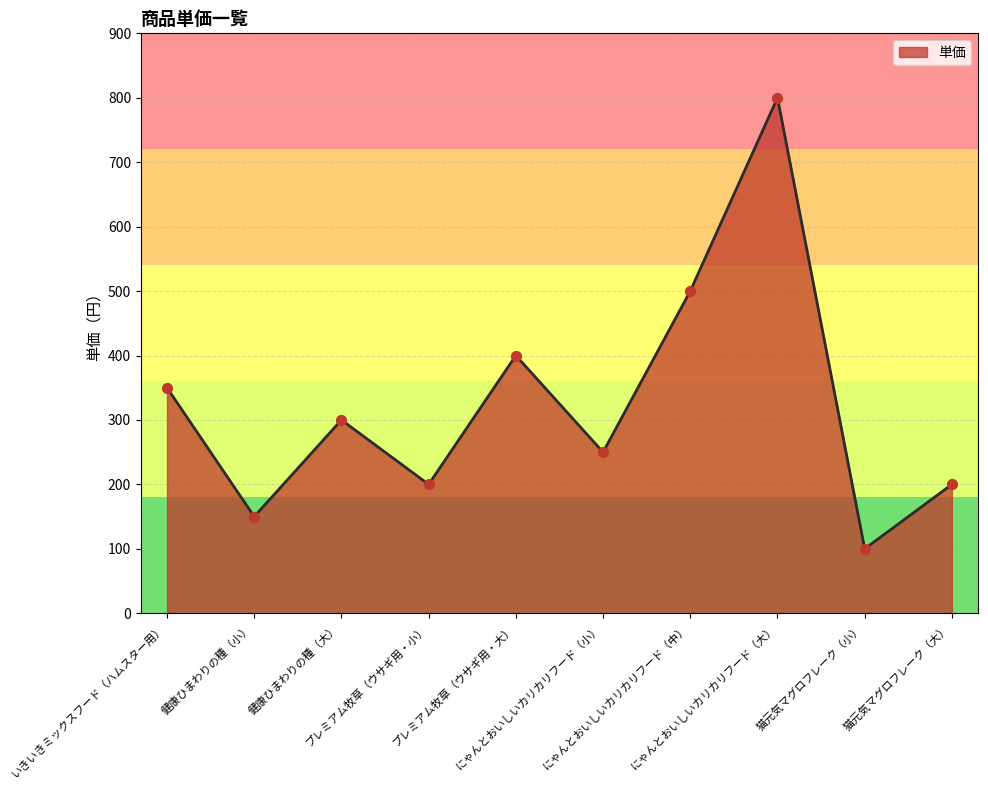

Approximately how many times larger is the value at 猫元気マグロフレーク（大） compared to 健康ひまわりの種（小）?

1.3